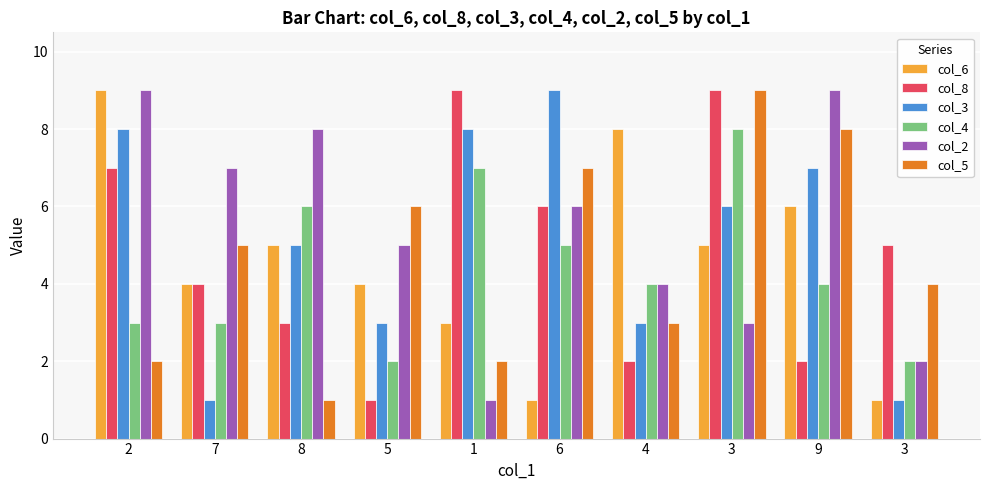

Is it true that col_2 equals 2 at 3?

True